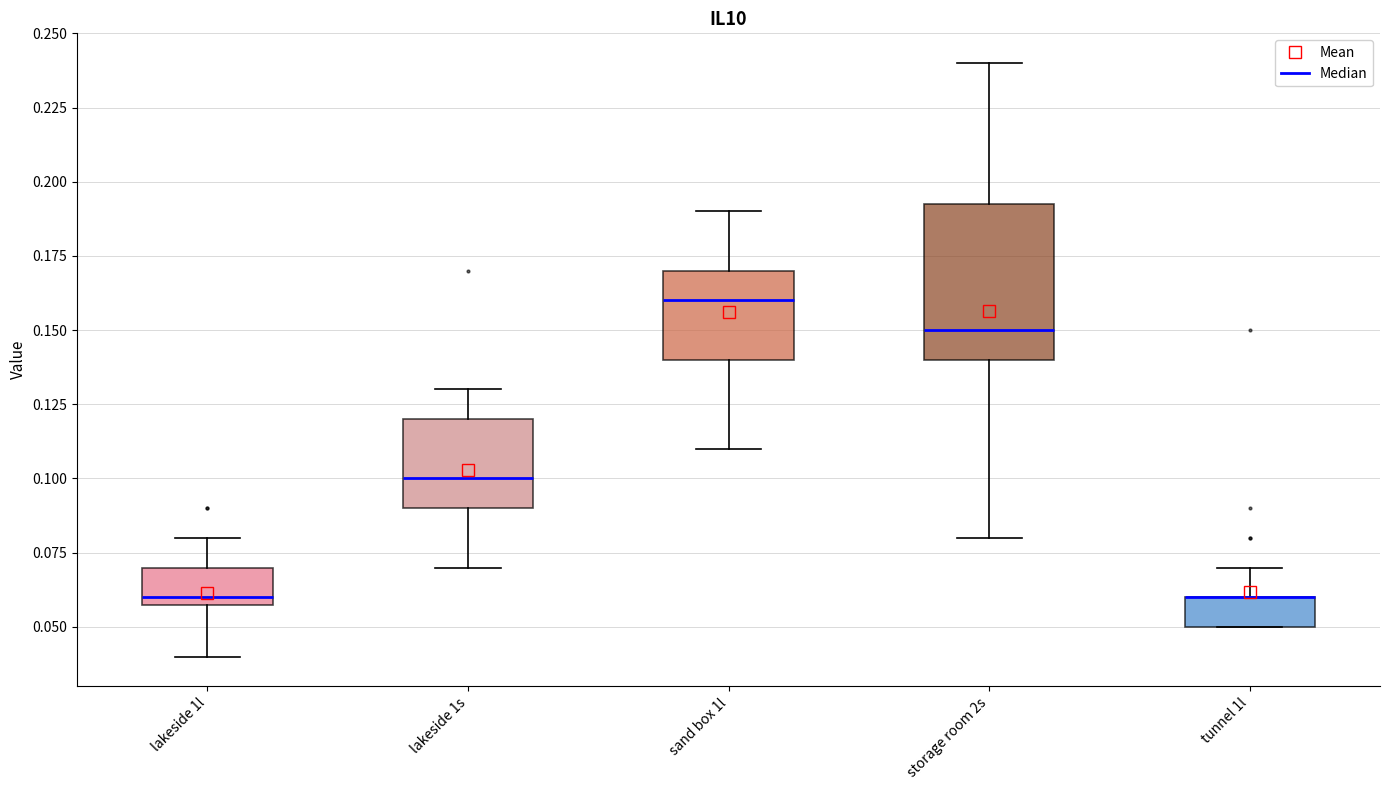

Comparing the boxes themselves (not the whiskers), which one is the tallest?

storage room 2s